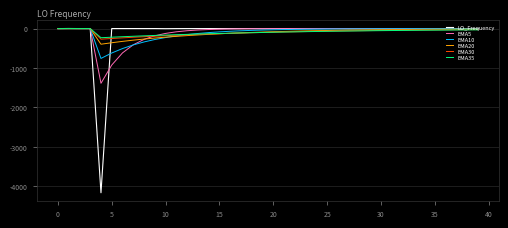

Where do EMA30 and EMA5 first cross each other?

10 and 15